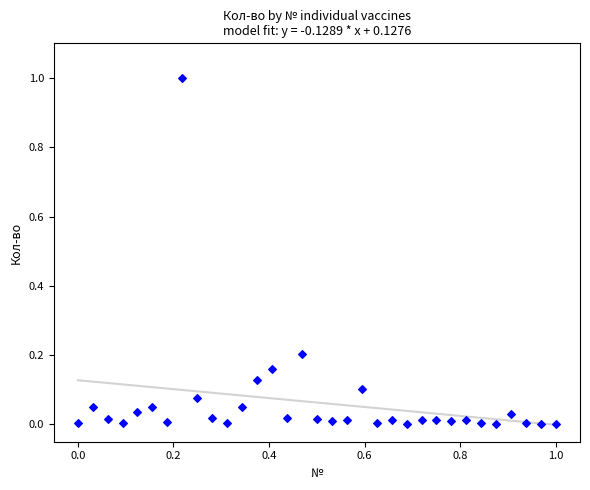

What is the range of Y values (max minus min)?

1.0